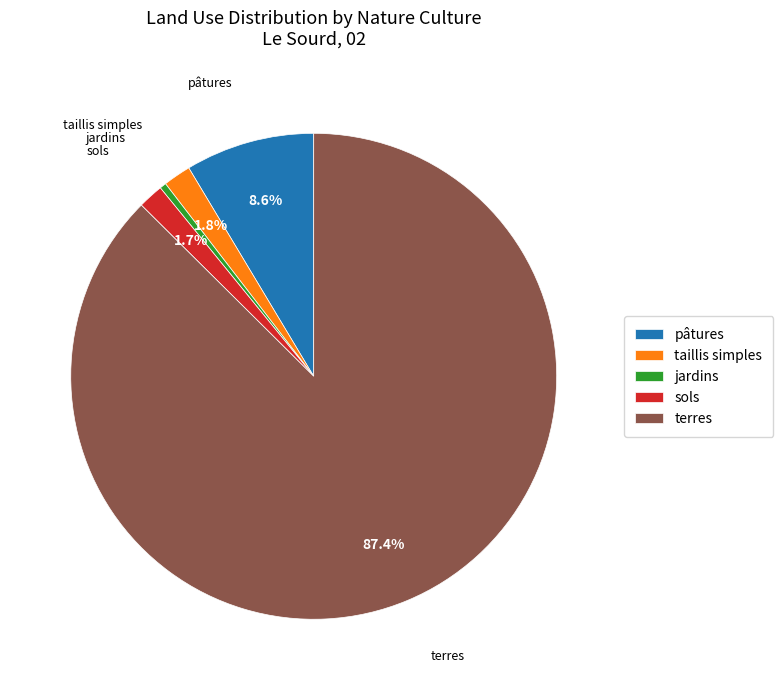

Is the sum of pâtures and terres greater than half?

Yes